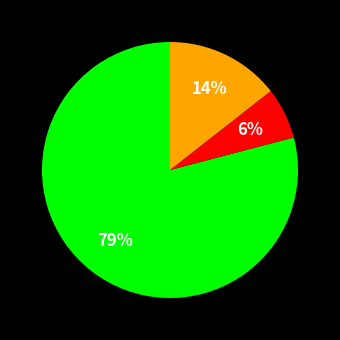

Count the number of slices in the pie.

3